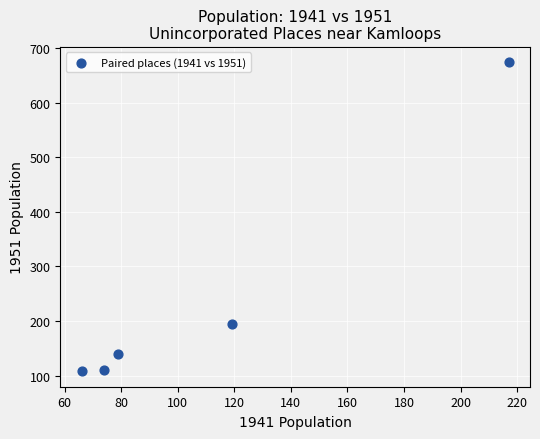

What is the range of X values (max minus min)?

151